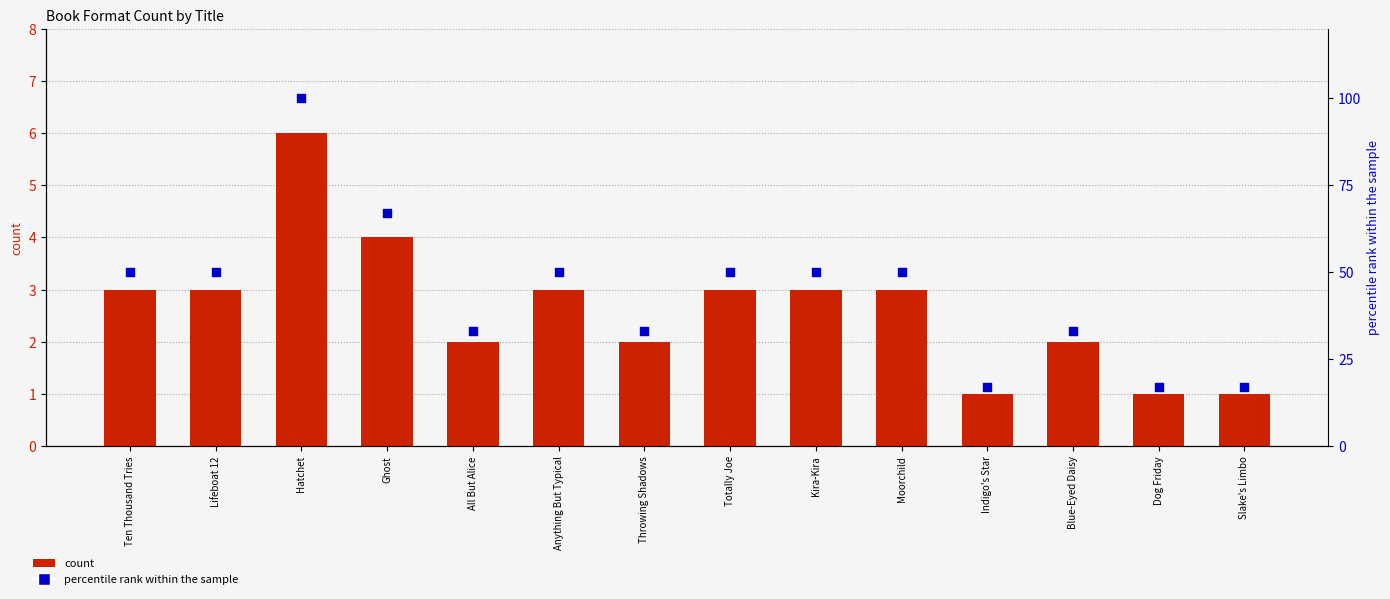

Which series reaches the minimum Y coordinate?

count